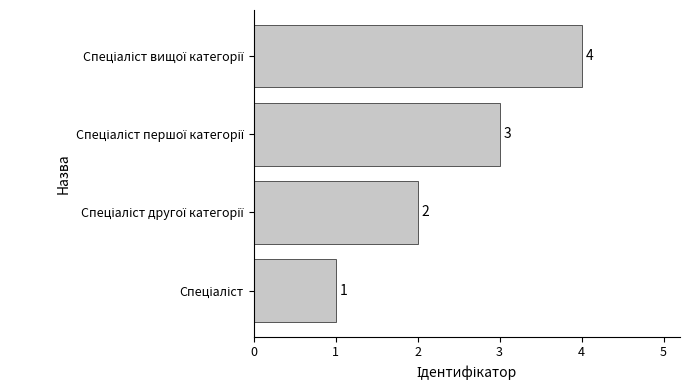

How many values are between 2 and 4?

3